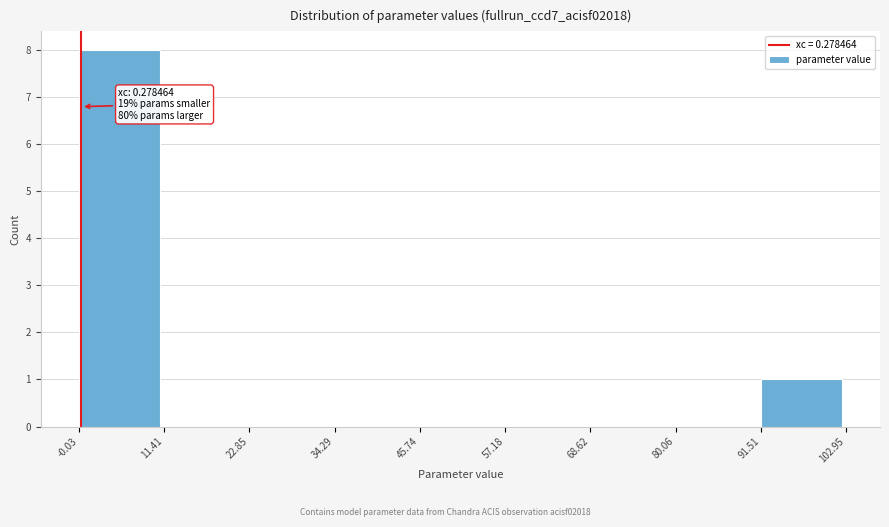

Over which range of the x-axis is the bar tallest?

-0.03 to 11.41